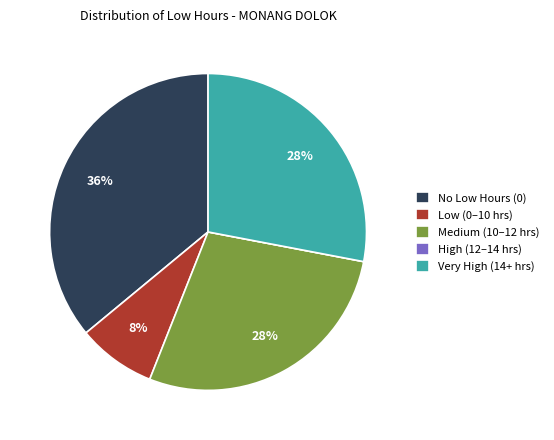

Is Low (0–10 hrs) the majority of the pie?

No